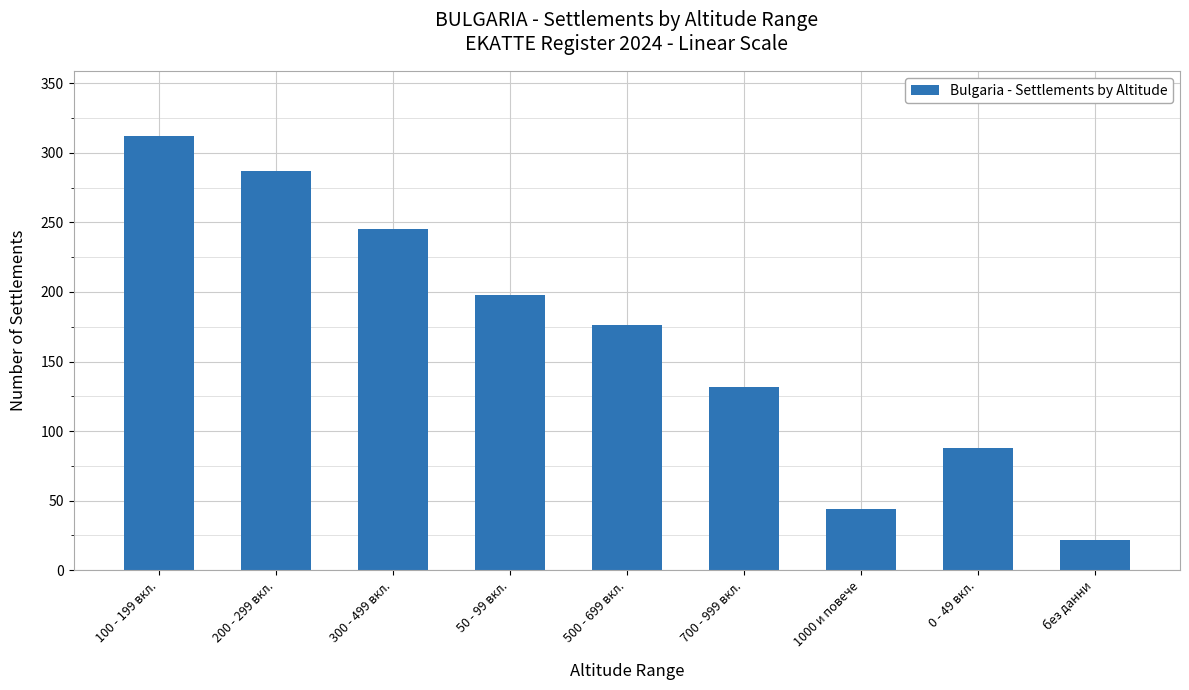

What value does the data have at 50 - 99 вкл., to the nearest 50?

200